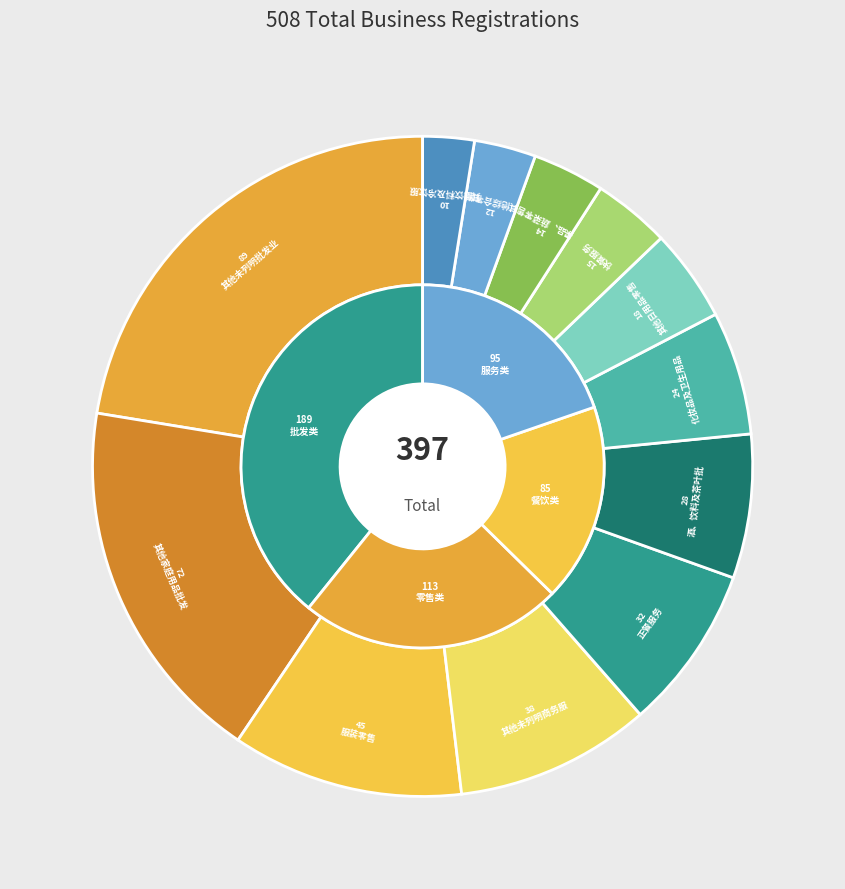

Do 其他家庭用品批发 and 其他未列明商务服务业 together represent more than half of the pie?

No